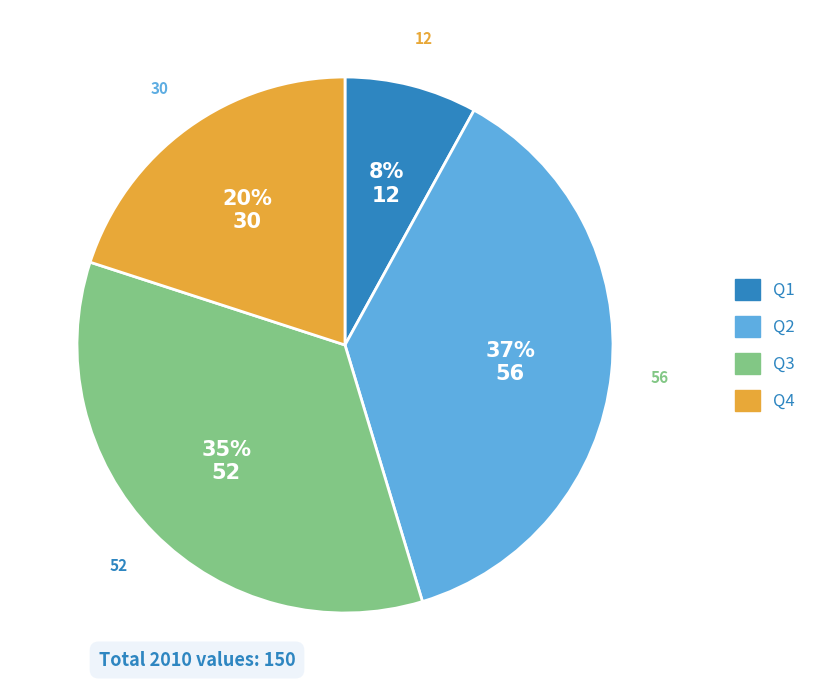

Is the sum of Q3 and Q4 greater than half?

Yes